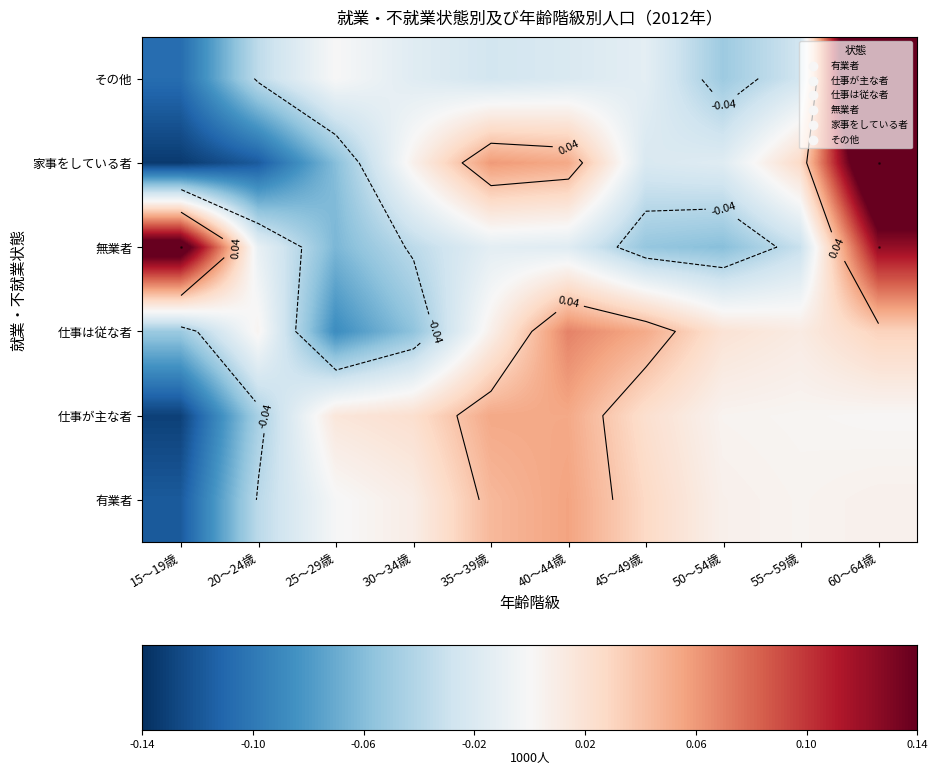

How many values in the 家事をしている者 series are below 0?

5